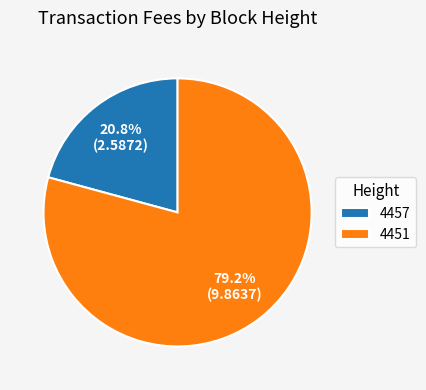

Rank the categories by value from highest to lowest.

4451, 4457